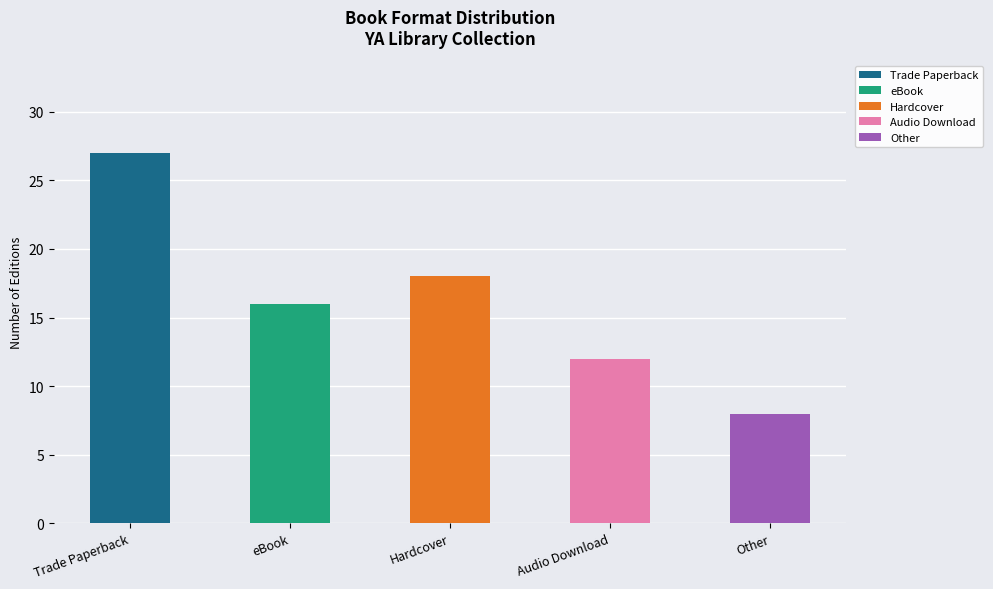

True or false: the data shows 19 at Audio Download.

False